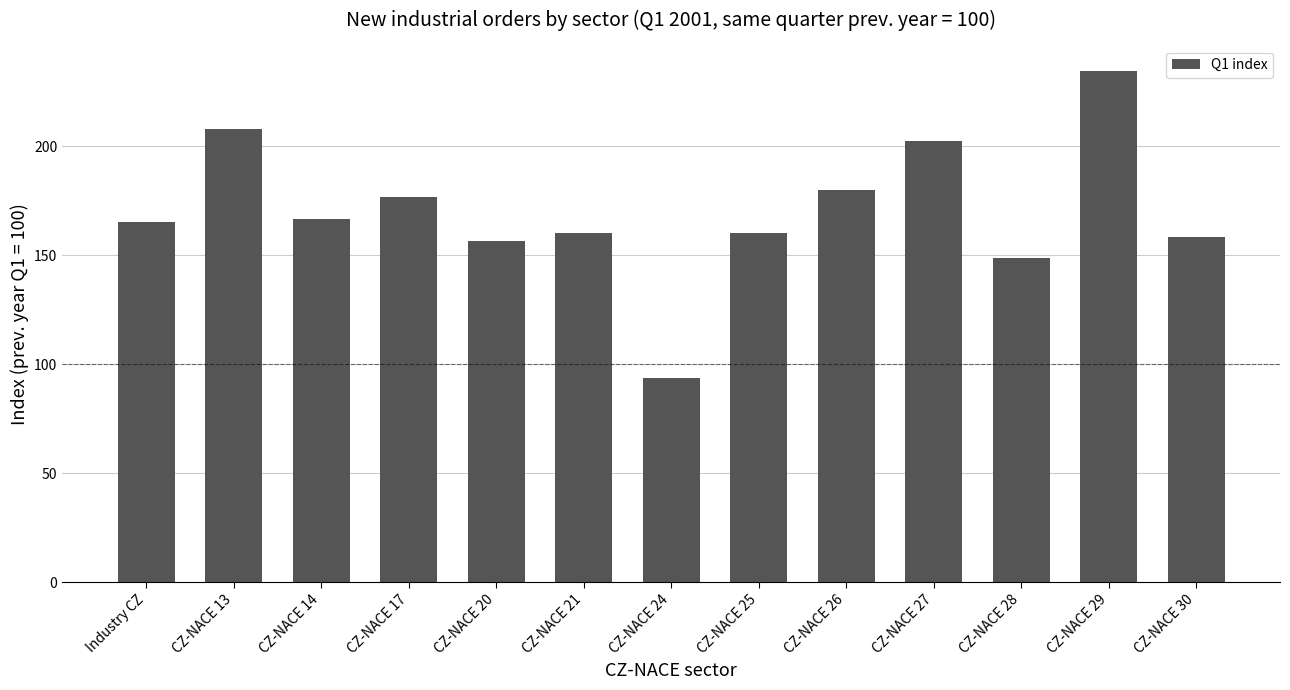

Which has a higher value, CZ-NACE 30 or CZ-NACE 27?

CZ-NACE 27